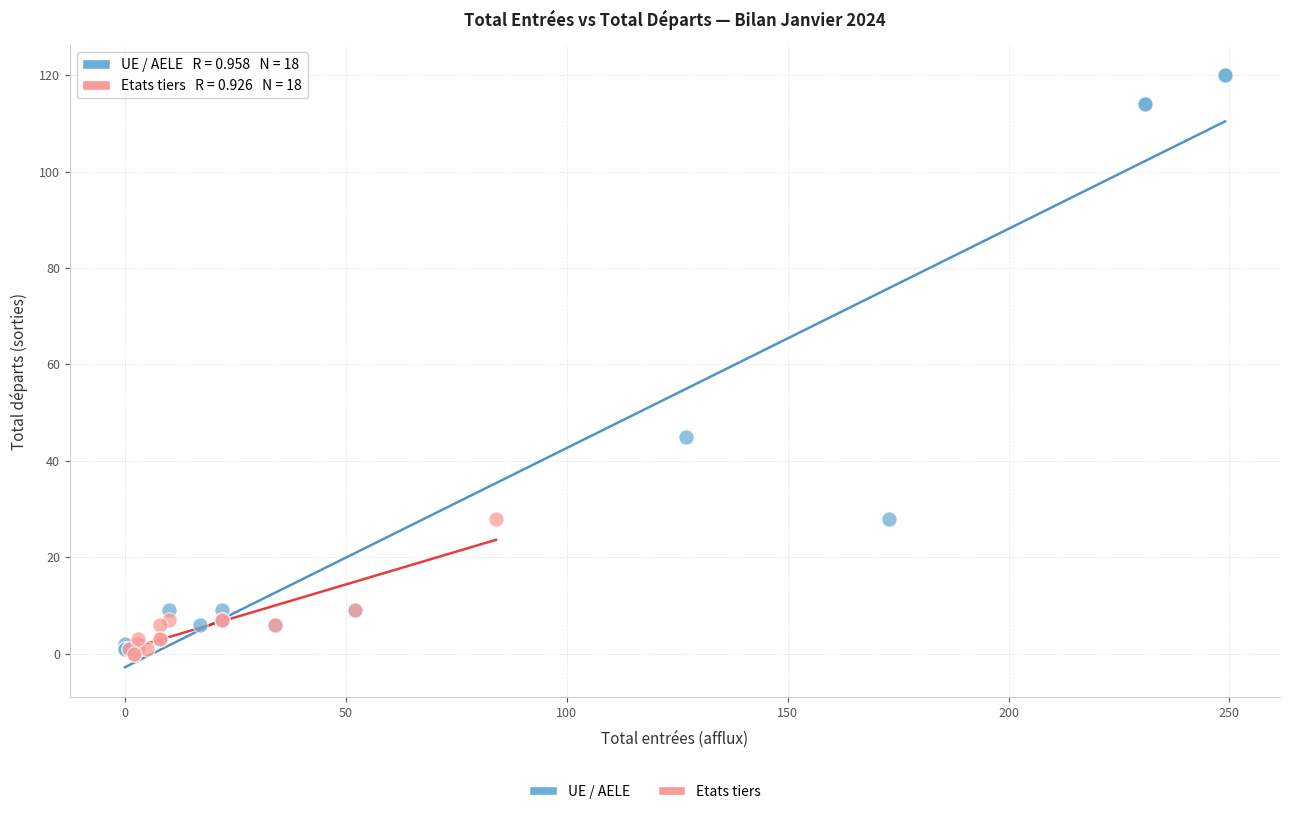

Which series contains the highest Y value?

UE / AELE